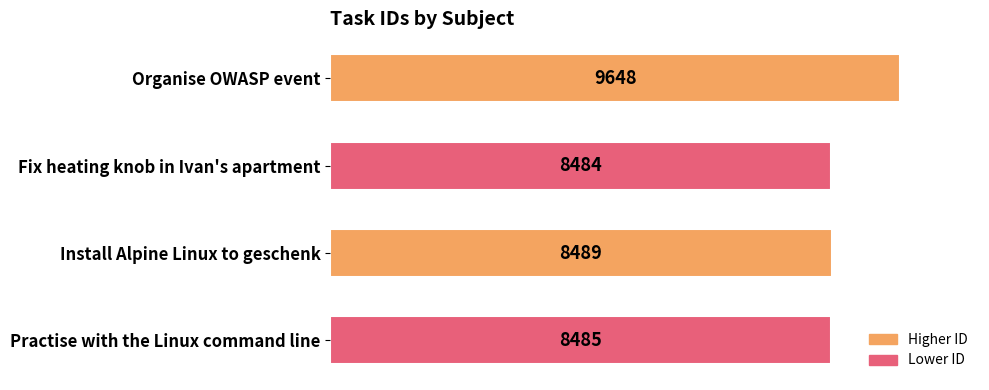

True or false: the data shows 8485 at Practise with the Linux command line.

True